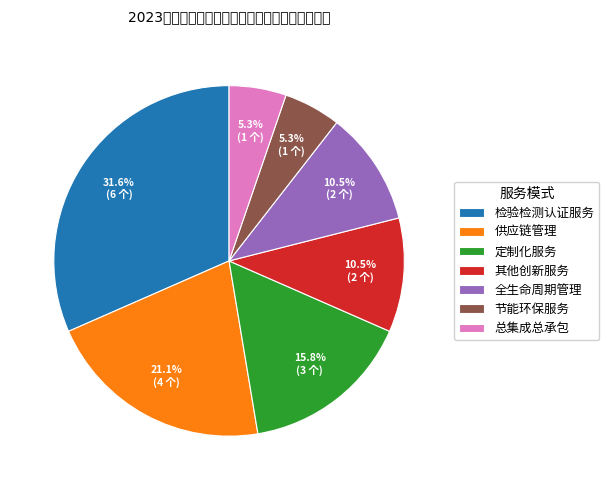

How many segments does this pie chart have?

7